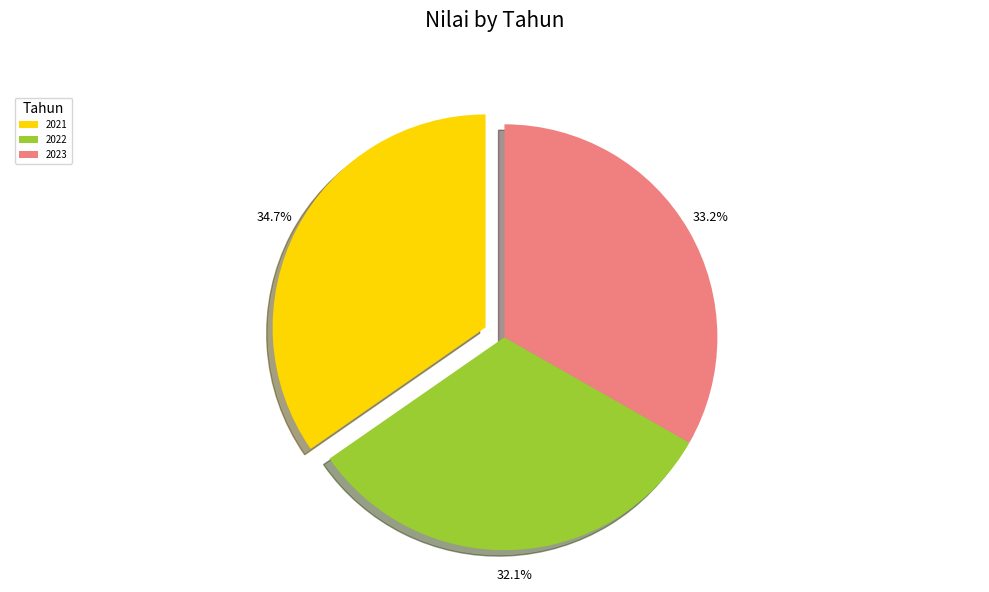

Count the number of slices in the pie.

3